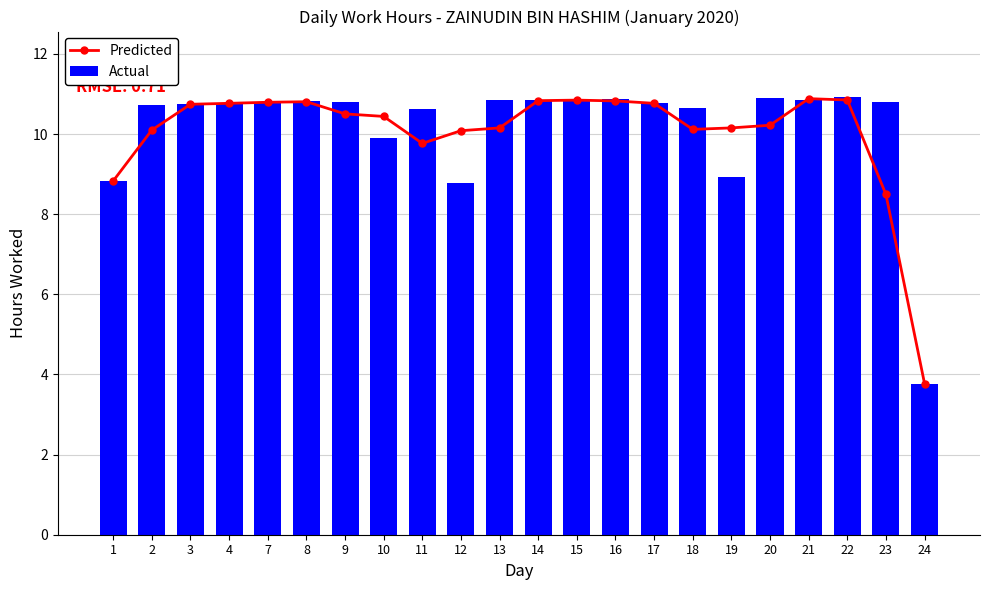

Reading left to right, transcribe all the data shown in this chart.

Predicted: 8.8	10.1	10.7	10.8	10.8	10.8	10.5	10.4	9.8	10.1	10.2	10.8	10.8	10.8	10.8	10.1	10.2	10.2	10.9	10.8	8.5	3.8
Actual: 8.8	10.7	10.7	10.8	10.8	10.8	10.8	9.9	10.6	8.8	10.8	10.8	10.8	10.9	10.8	10.6	8.9	10.9	10.8	10.9	10.8	3.8